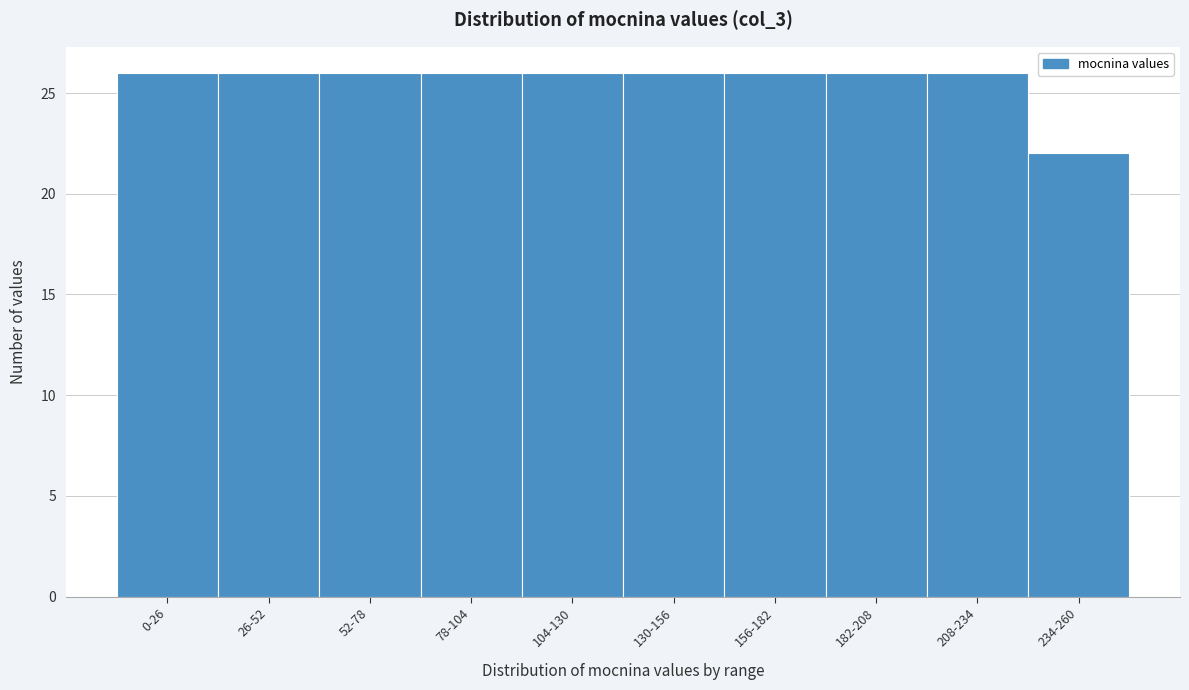

Reading left to right, transcribe all the data shown in this chart.

0-26=26	26-52=26	52-78=26	78-104=26	104-130=26	130-156=26	156-182=26	182-208=26	208-234=26	234-260=22